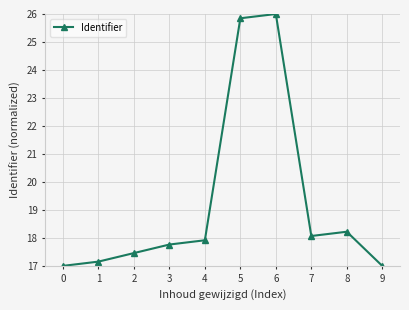

Does the chart display data point markers on the line(s)?

Yes